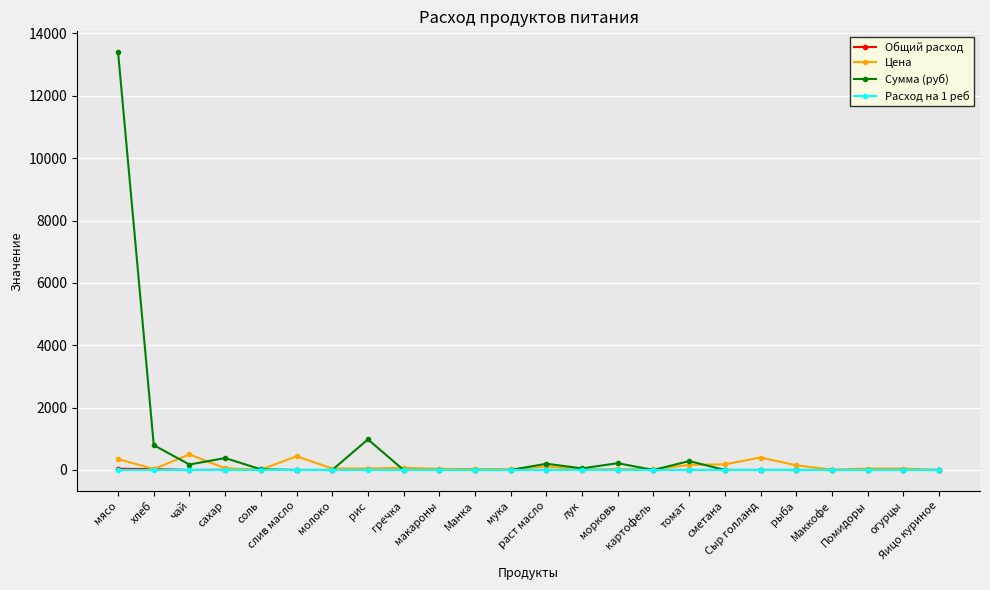

Which series has the widest spread of values?

Сумма (руб)